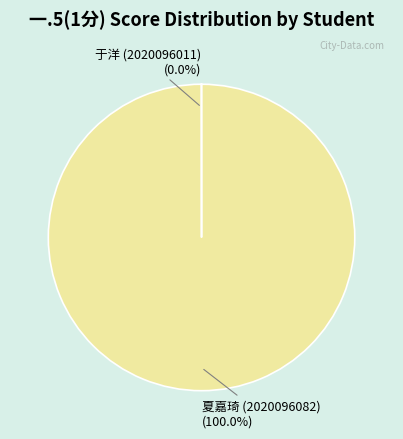

Is it true that 夏嘉琦 (2020096082) is 100% of the pie?

True